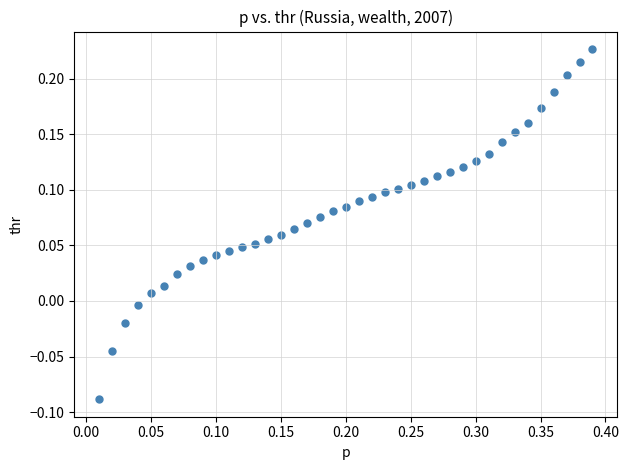

What is the range of X values (max minus min)?

0.4